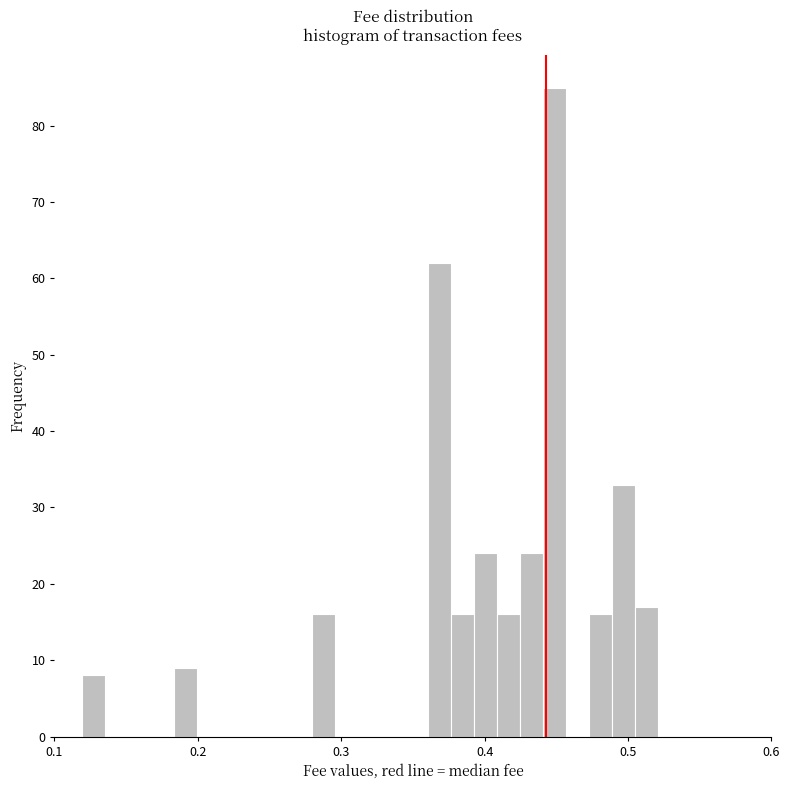

Around what value on the x-axis is the tallest bar? Give the approximate position of its centre, as read against the axis.

0.45